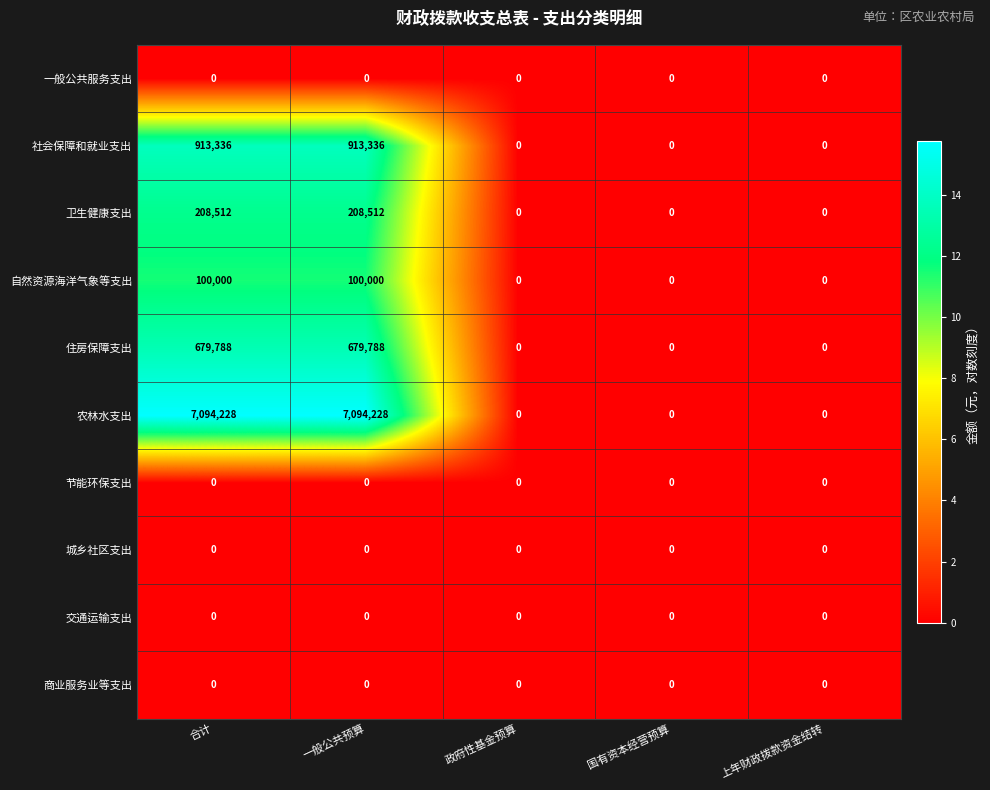

What is the difference between the maximum and second lowest values in the 自然资源海洋气象等支出 series?

100000